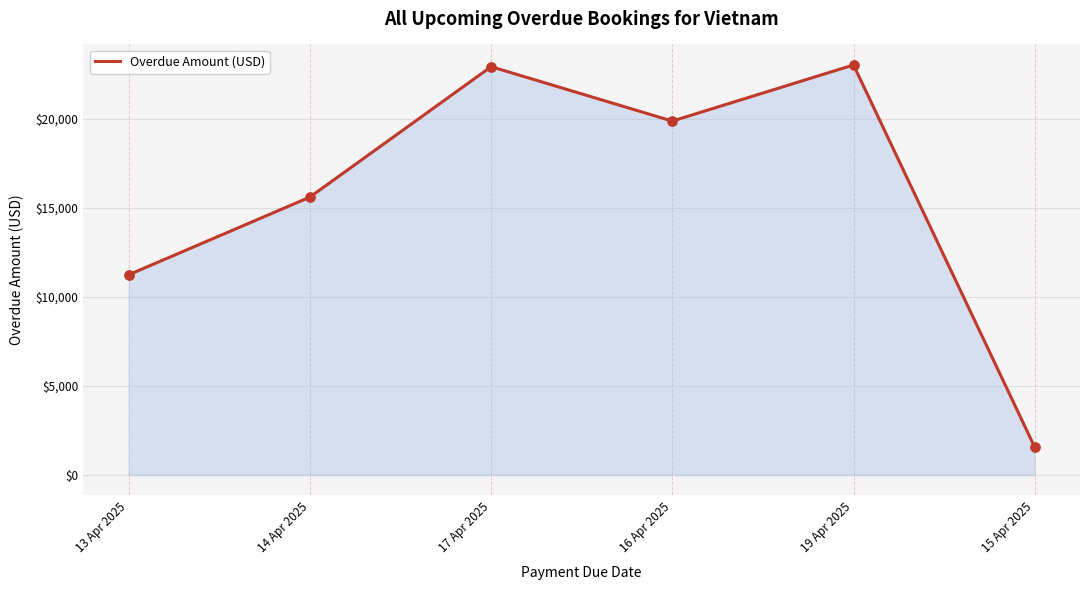

What is the ratio of the value at 15 Apr 2025 to the value at 13 Apr 2025?

0.1